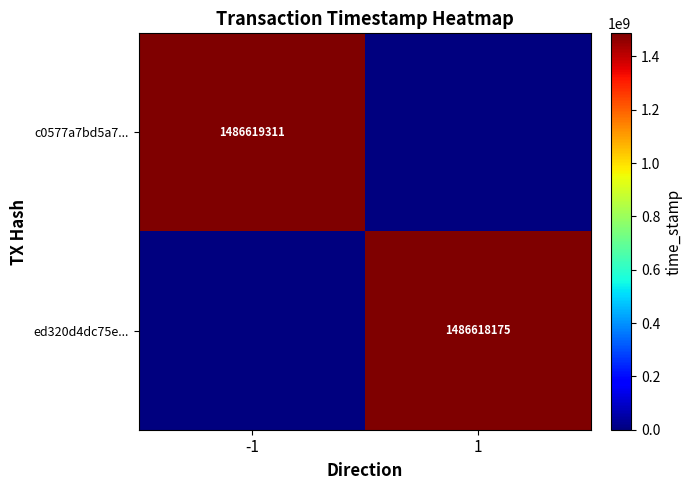

Count the number of data series in this chart.

2